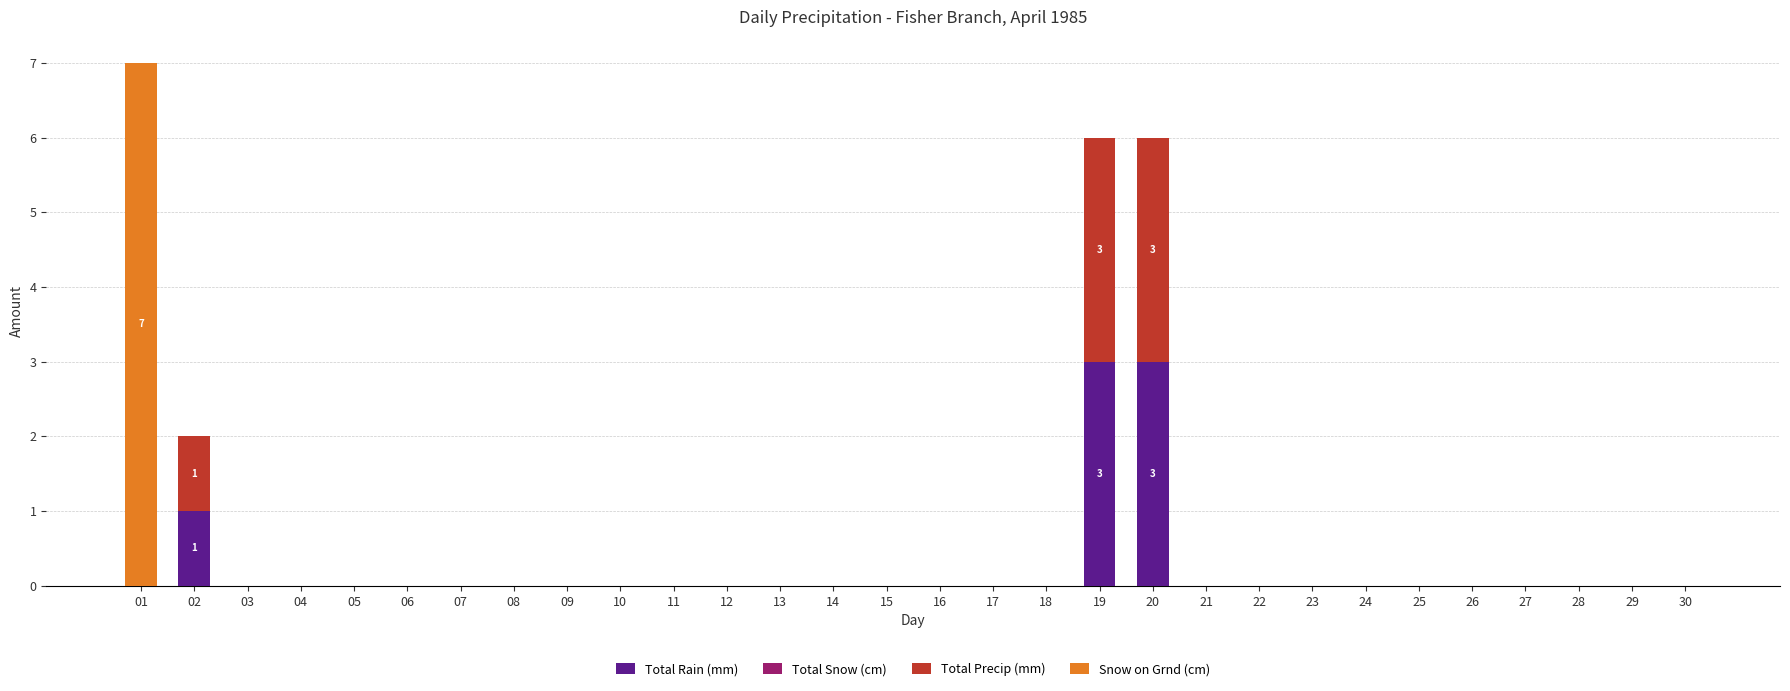

What is the maximum value for Total Rain (mm)?

3